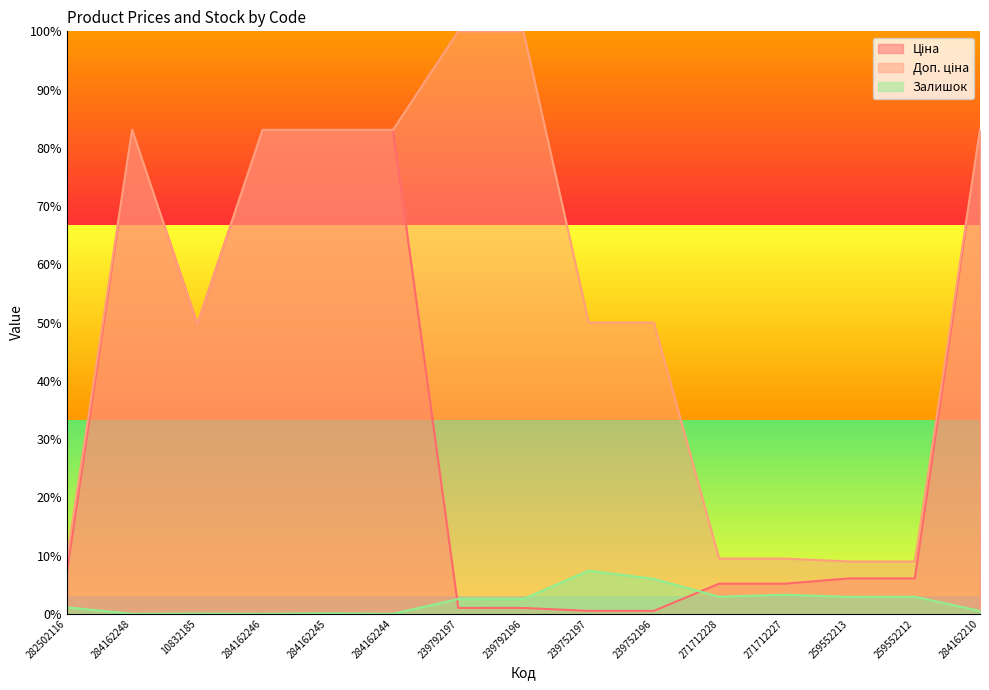

Between 271712228 and 284162210, which is larger?

284162210